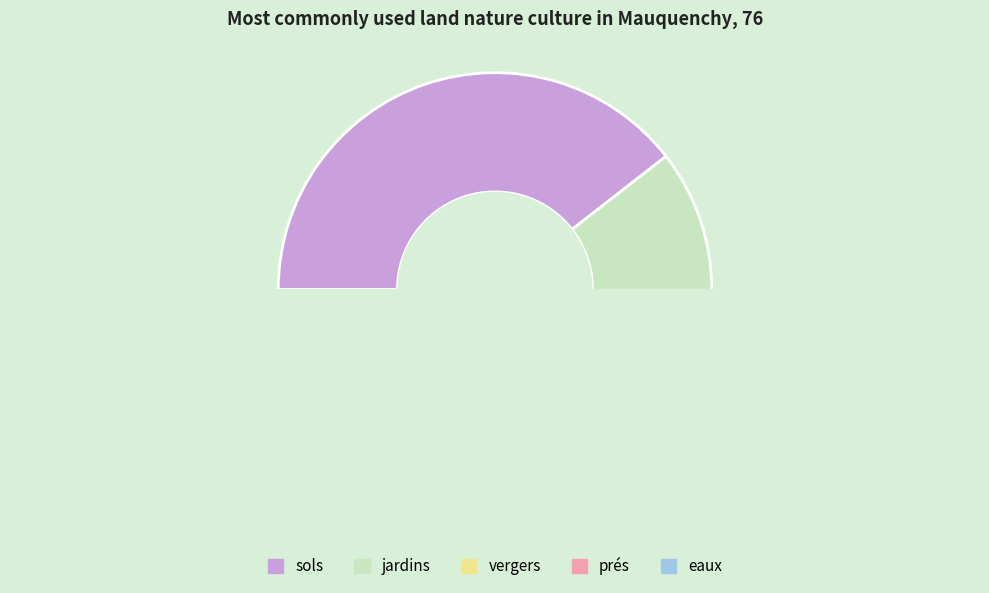

Rank the categories by value from highest to lowest.

sols, jardins, vergers, prés, eaux